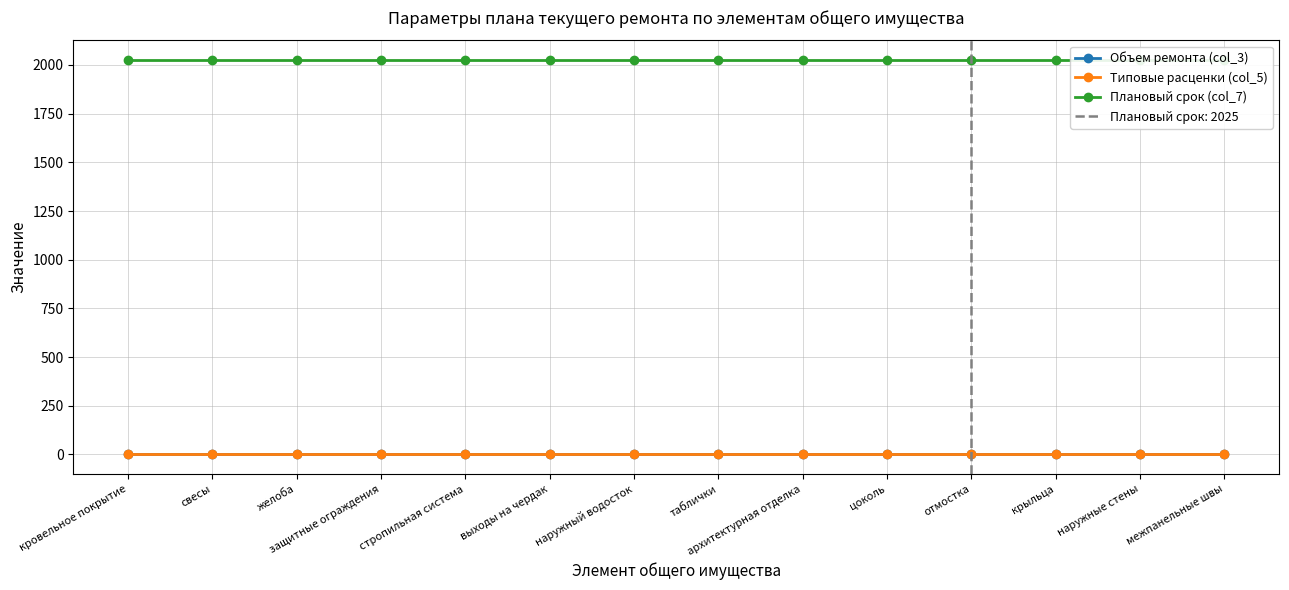

Is the value of Плановый срок (col_7) at стропильная система greater than the value of Объем ремонта (col_3) at выходы на чердак?

Yes